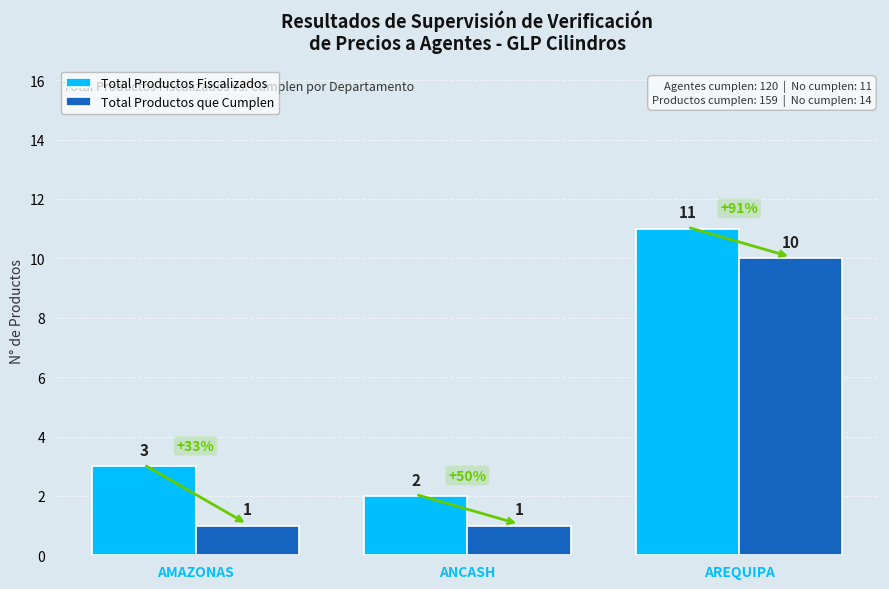

At which label does Total Productos Fiscalizados reach its minimum?

ANCASH